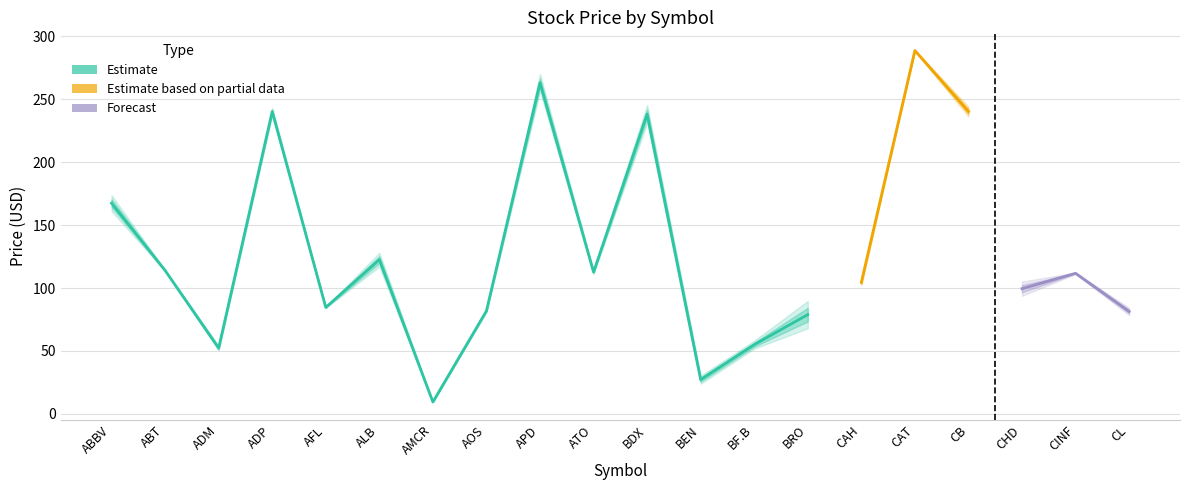

Is the value of Estimate based on partial data at ATO greater than the value of Forecast at BEN?

No